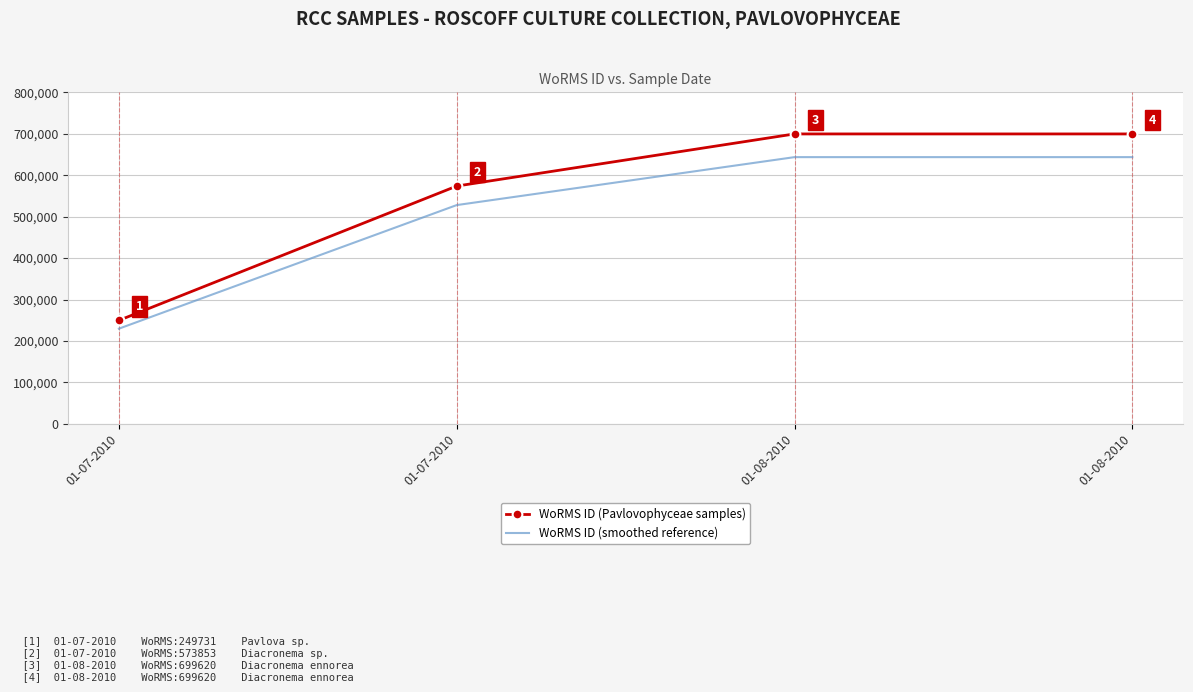

Between 01-08-2010 and 01-07-2010, which is larger?

01-08-2010